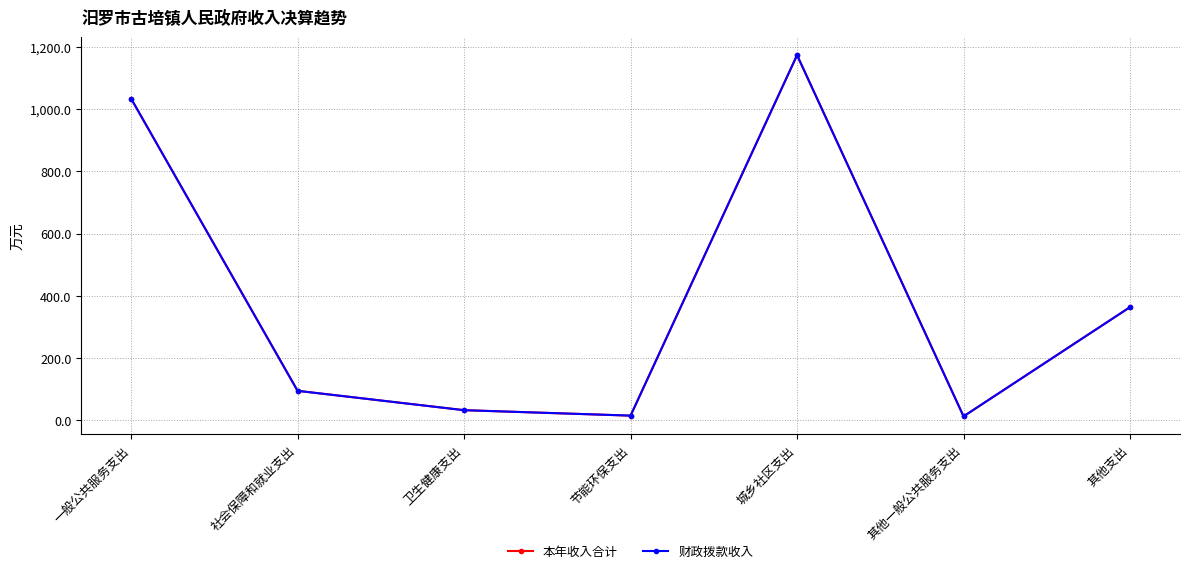

Which series has the largest total across all categories?

本年收入合计